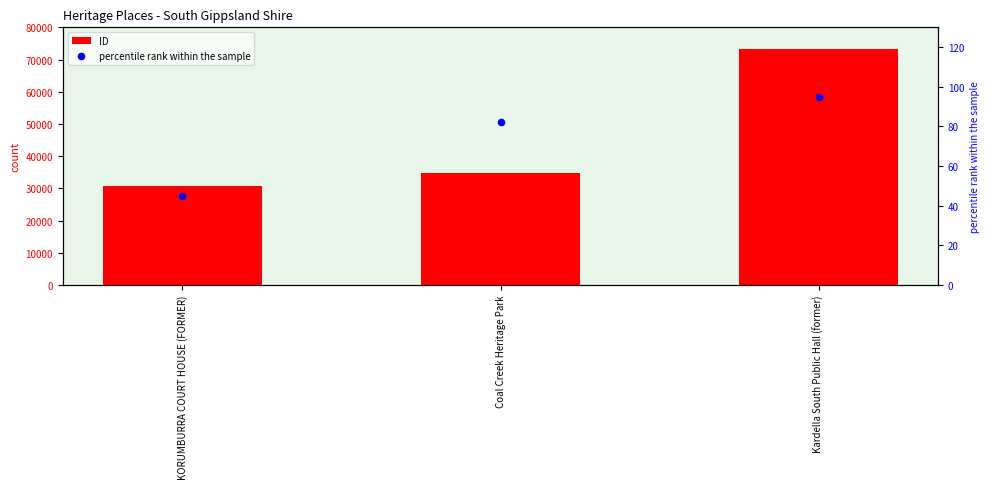

What is the total value across all series at Coal Creek Heritage Park?

34852